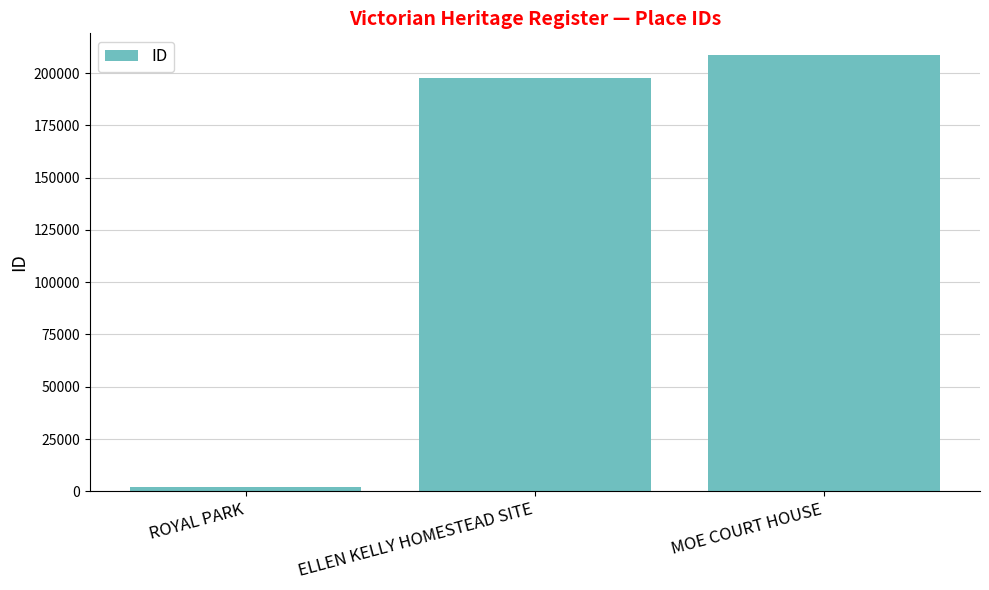

How many values are below 197646?

1